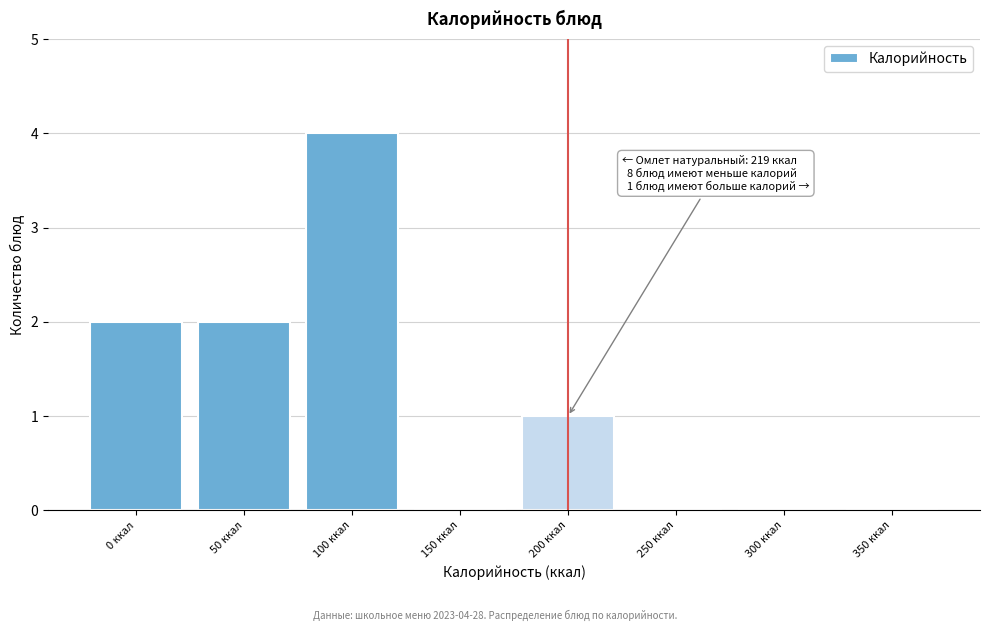

Reading left to right, list all the values displayed in this chart.

0 ккал=2	50 ккал=2	100 ккал=4	150 ккал=0	200 ккал=1	250 ккал=0	300 ккал=0	350 ккал=0